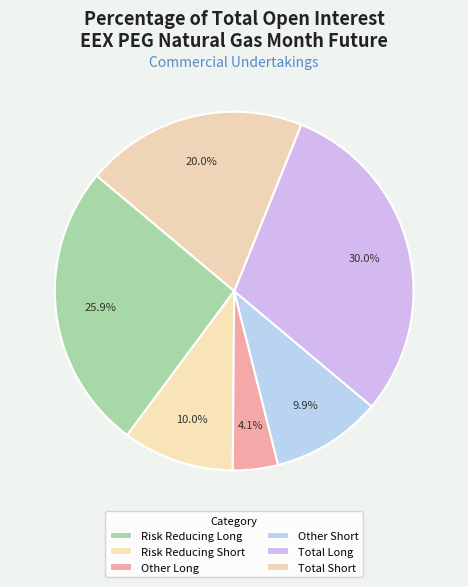

To the nearest percent, what is the difference between the Total Short and Risk Reducing Long slice percentages?

6%